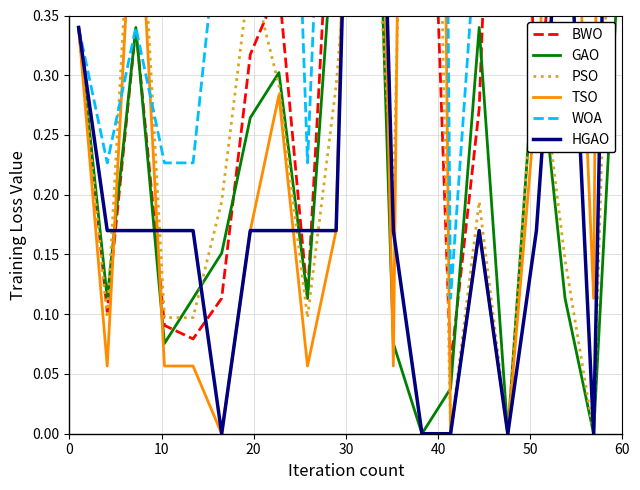

How many lines are shown in the chart?

6